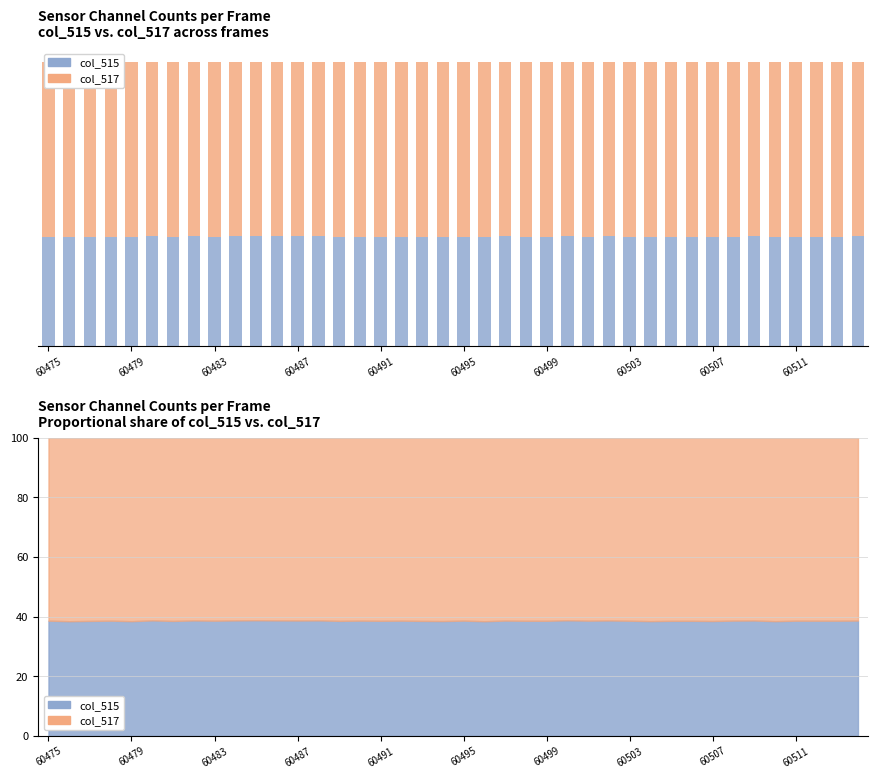

The col_515 series shows 25370 at 60495. True or false?

True